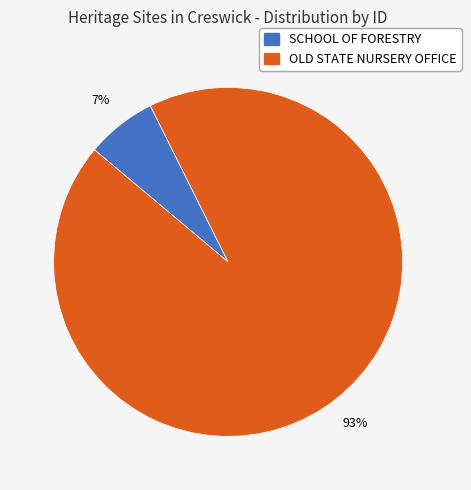

Do SCHOOL OF FORESTRY and OLD STATE NURSERY OFFICE together represent more than half of the pie?

Yes